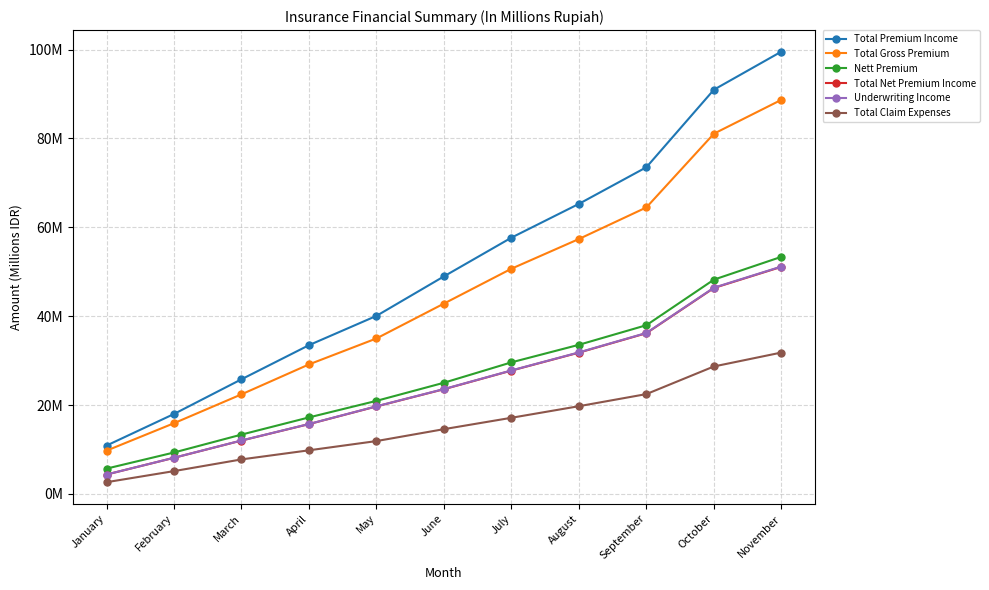

True or false: Total Gross Premium and Underwriting Income intersect in this chart.

False